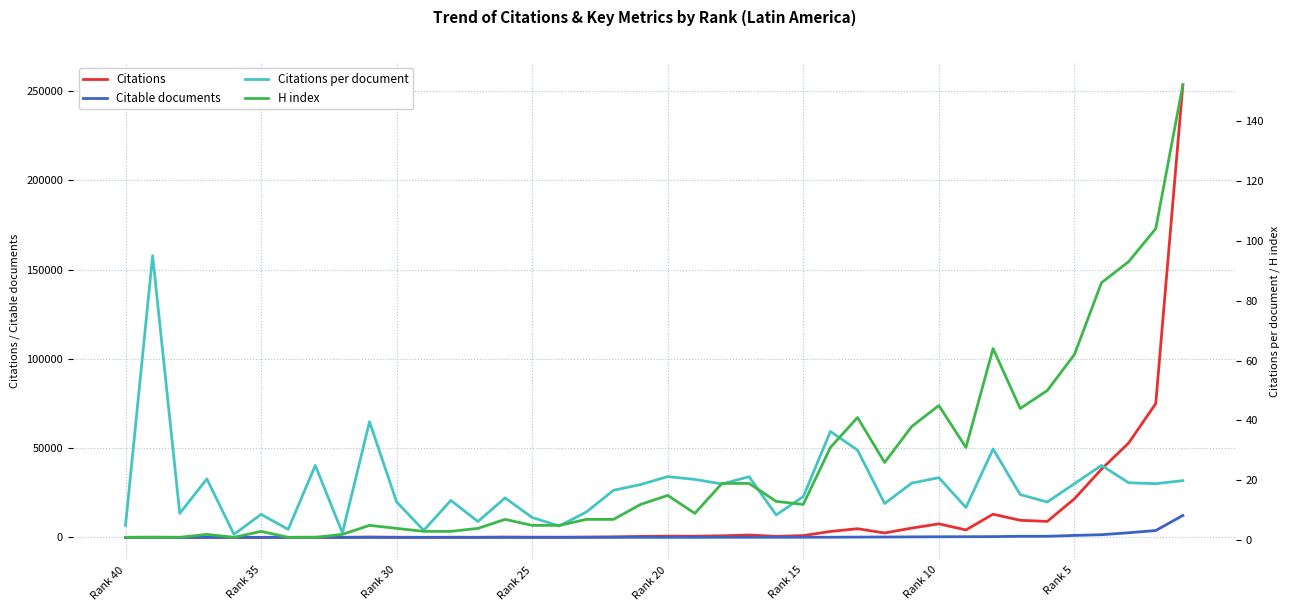

Between Rank 15 and 16, which series saw the biggest shift?

Citations